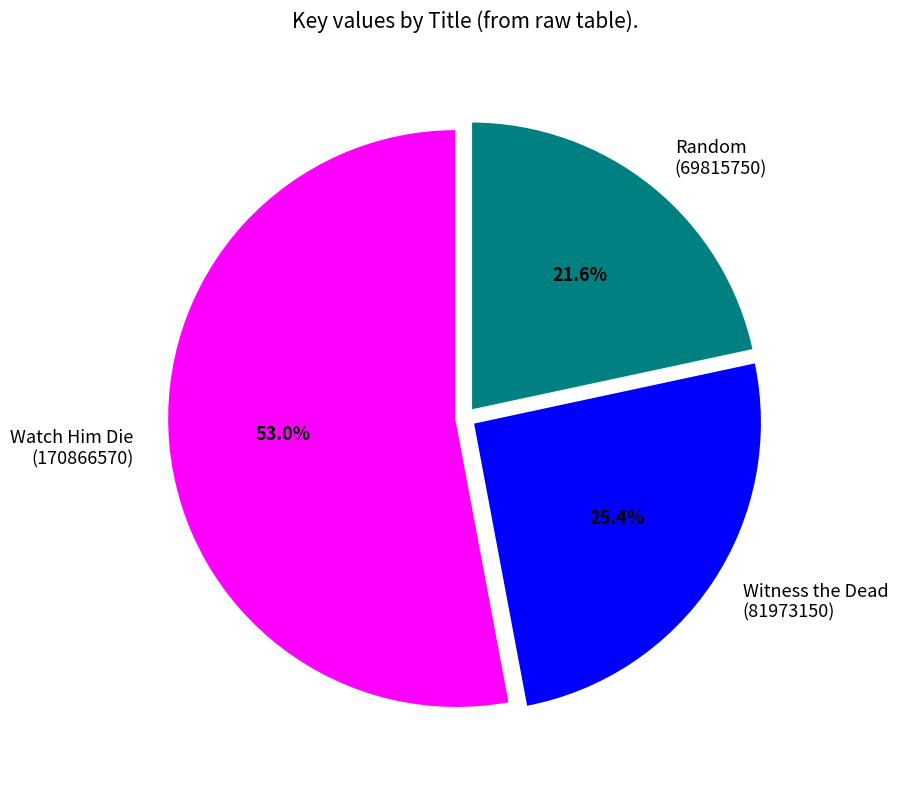

Which category has the biggest portion of the pie?

Watch Him Die (170866570)